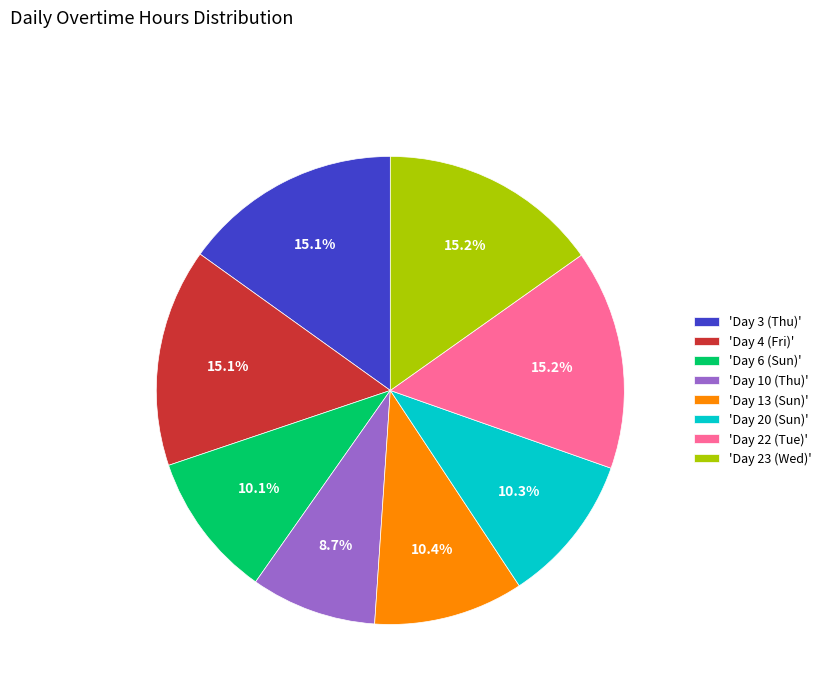

Which category has the smallest portion of the pie?

'Day 10 (Thu)'